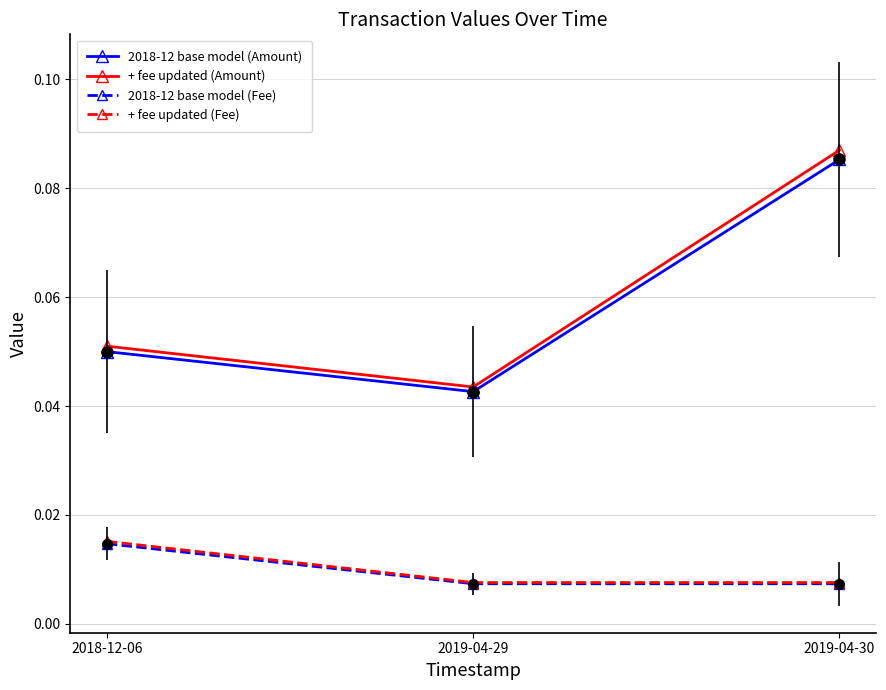

Between 2019-04-29 and 2019-04-30, which series saw the biggest shift?

+ fee updated (Amount)